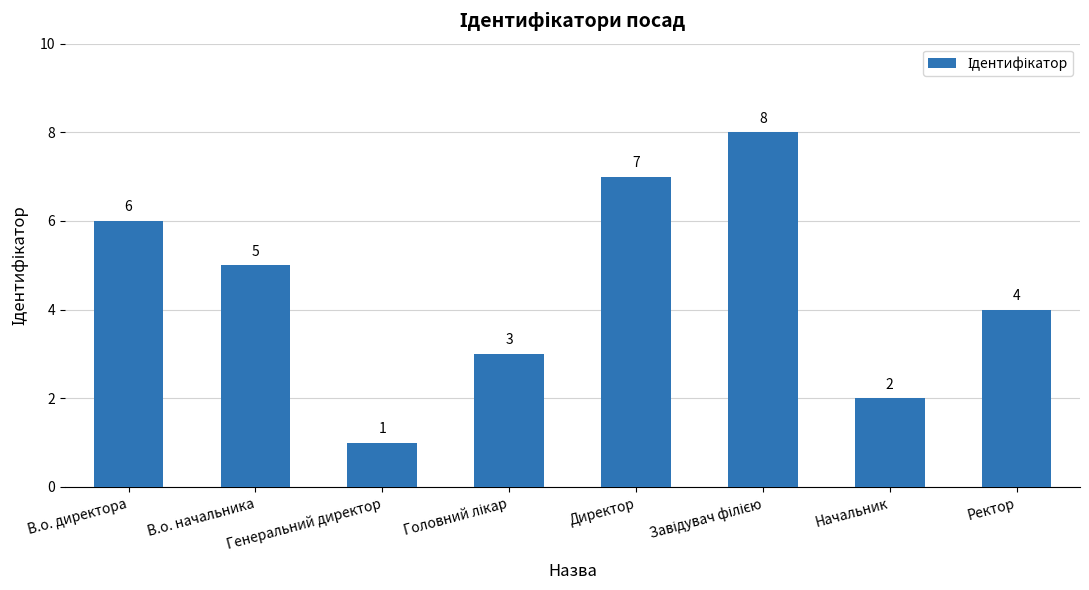

At which category does the chart reach its minimum across all series?

Генеральний директор